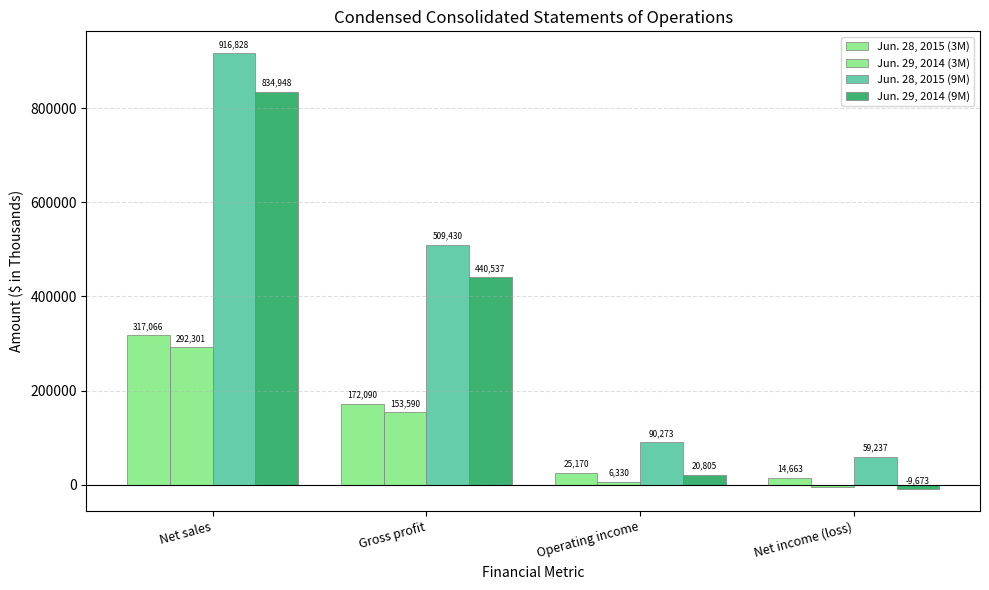

Which series has the largest range (max minus min)?

Jun. 28, 2015 (9M)